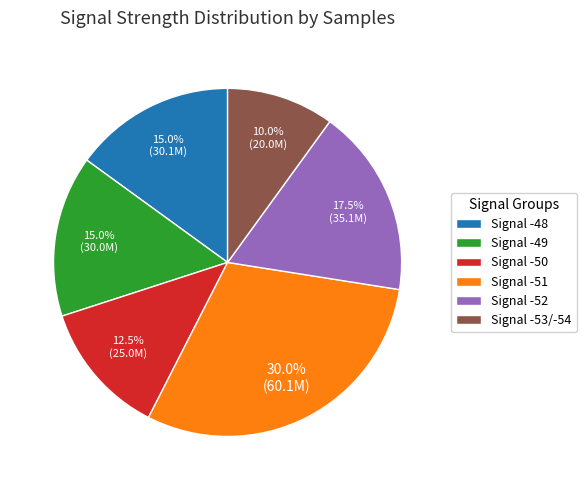

Approximately how many times larger is the value at Signal -50 compared to Signal -48?

0.8